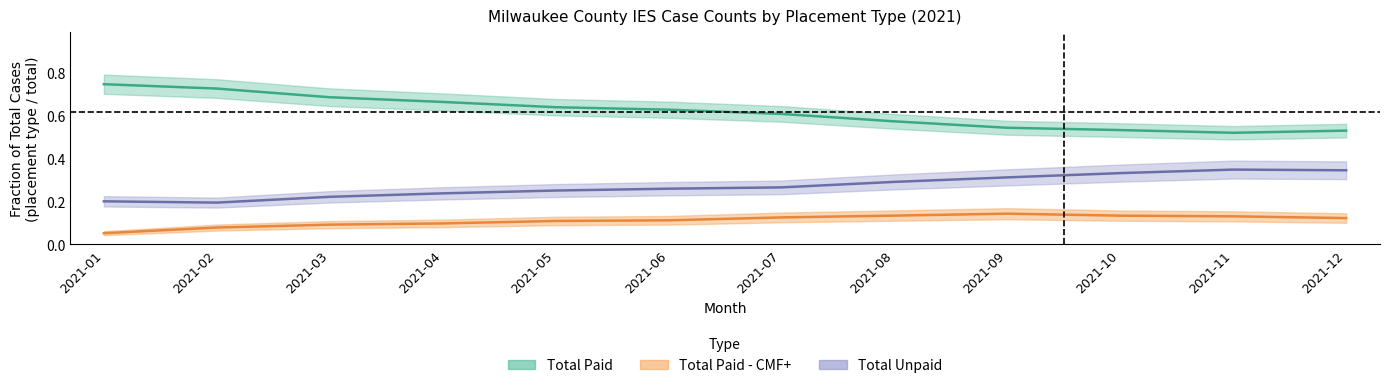

Rank the categories by Total Paid - CMF+ value from lowest to highest.

2021-01, 2021-02, 2021-03, 2021-04, 2021-05, 2021-06, 2021-12, 2021-07, 2021-11, 2021-10, 2021-08, 2021-09